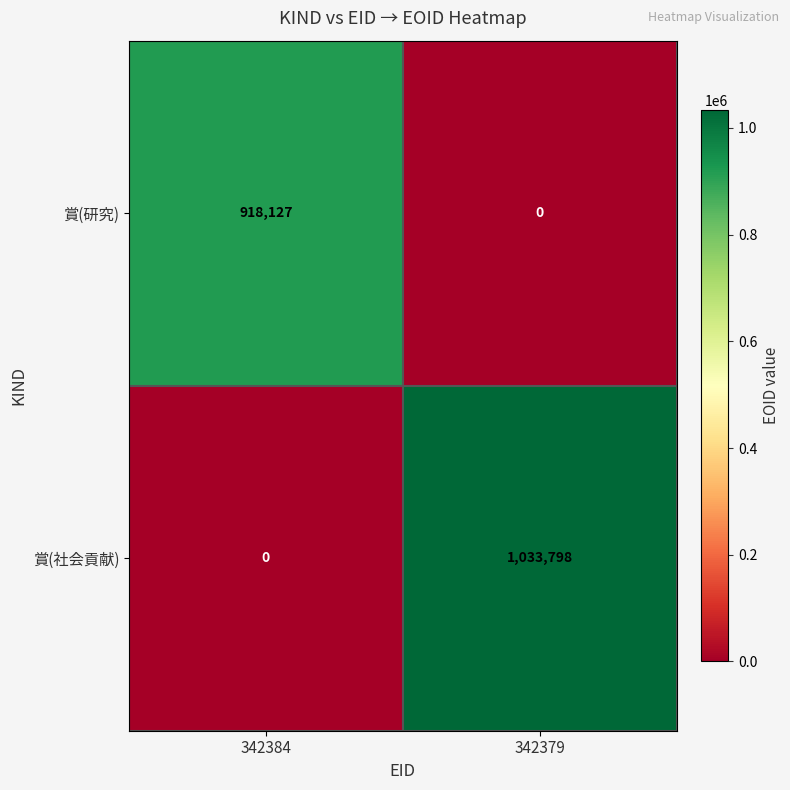

At which category is the sum across all series the highest?

342379